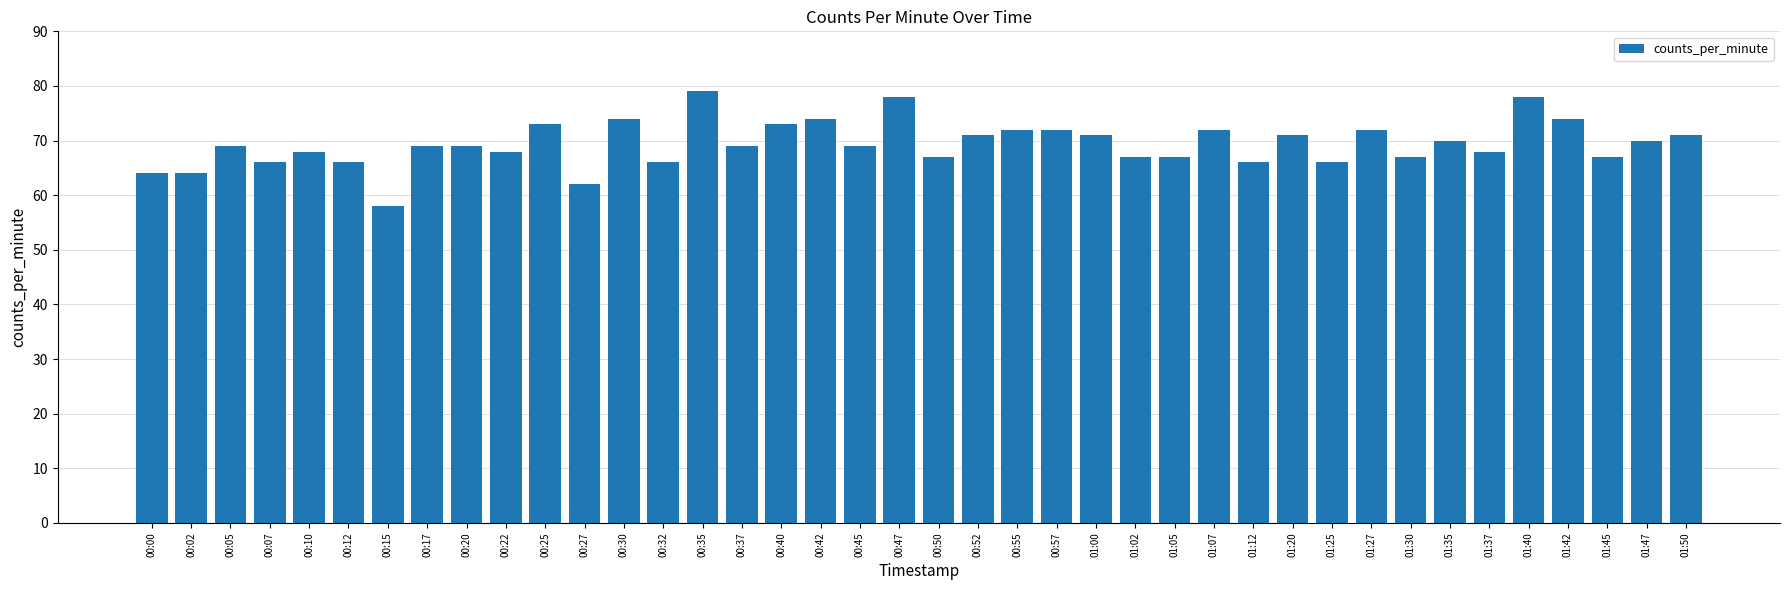

Read the value at 00:07, to the nearest 10.

70